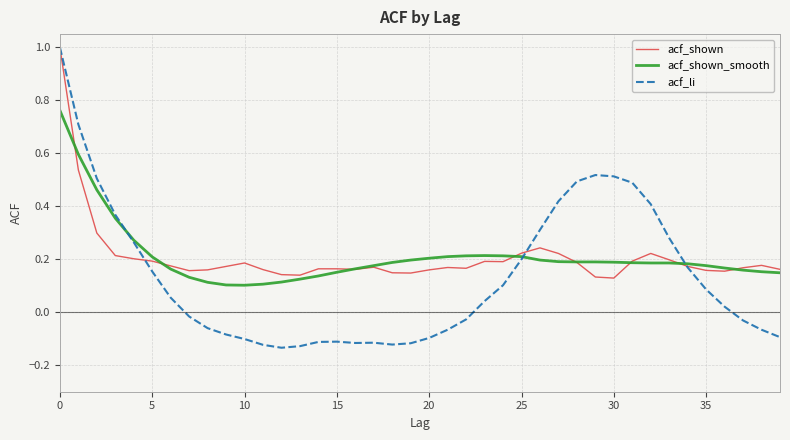

What is the sum of all acf_shown_smooth values?

8.4